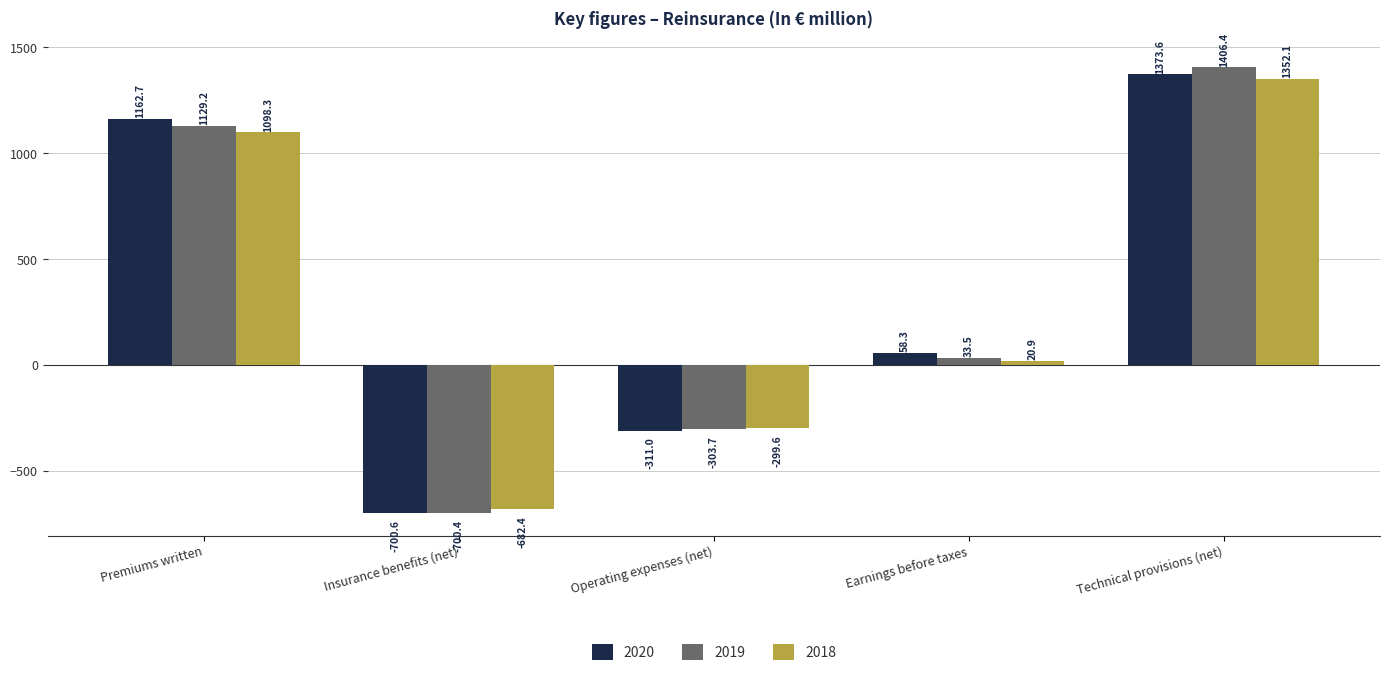

Reading right to left, list all the values displayed in this chart.

2020: Technical provisions (net)=1373.6	Earnings before taxes=58.3	Operating expenses (net)=-311.0	Insurance benefits (net)=-700.6	Premiums written=1162.7
2019: Technical provisions (net)=1406.4	Earnings before taxes=33.5	Operating expenses (net)=-303.7	Insurance benefits (net)=-700.4	Premiums written=1129.2
2018: Technical provisions (net)=1352.1	Earnings before taxes=20.9	Operating expenses (net)=-299.6	Insurance benefits (net)=-682.4	Premiums written=1098.3